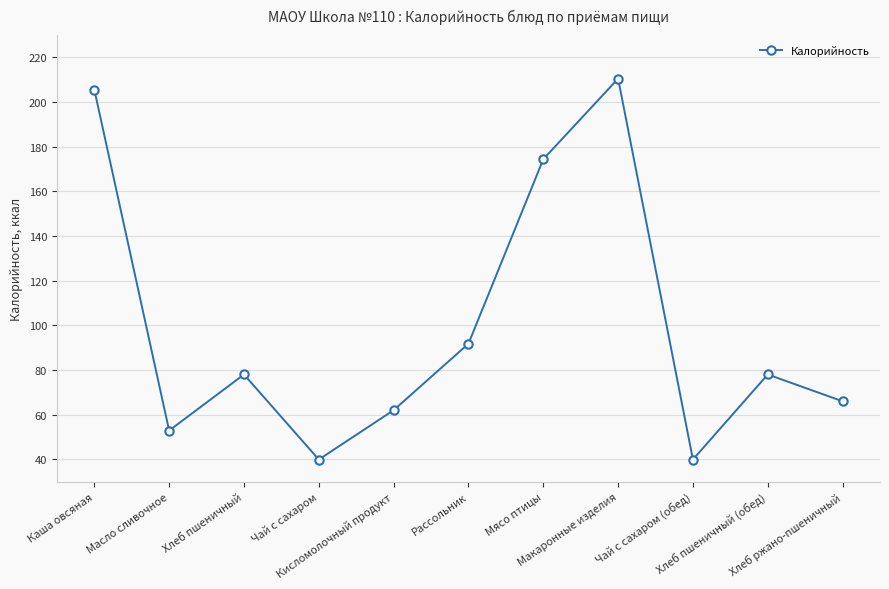

At which category does the data reach its first local peak?

Хлеб пшеничный